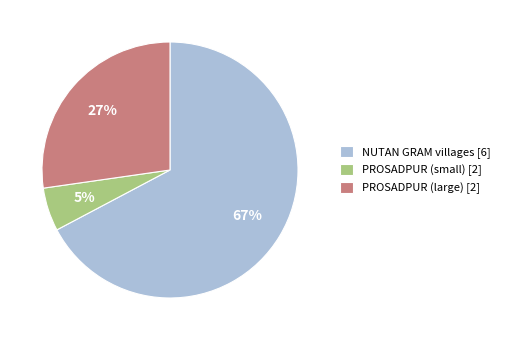

Do NUTAN GRAM villages [6] and PROSADPUR (small) [2] together represent more than half of the pie?

Yes